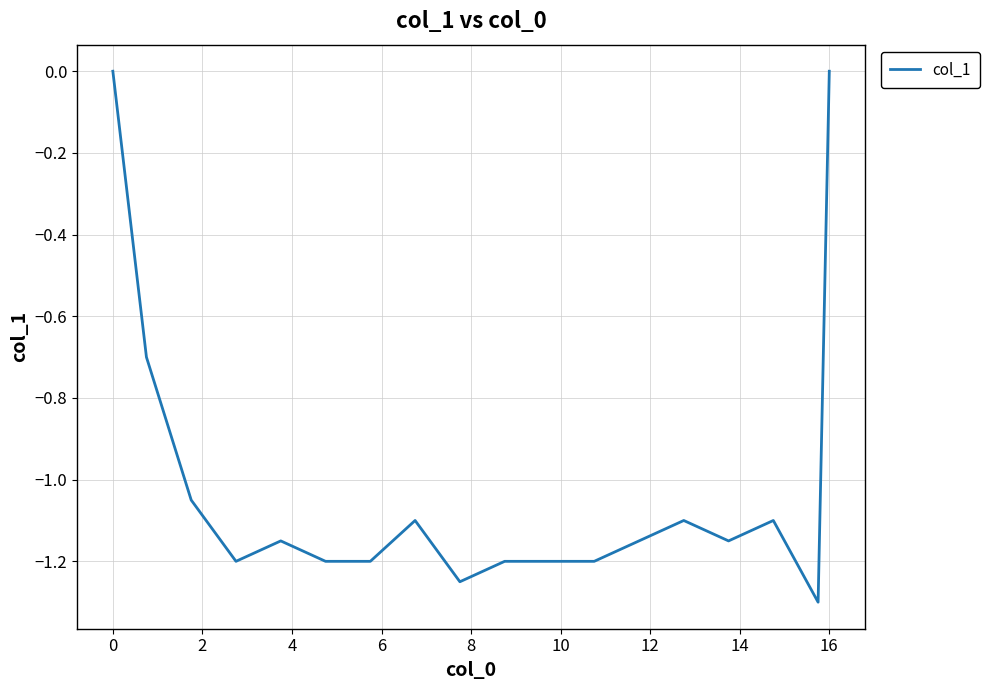

How many series are shown in this chart?

1